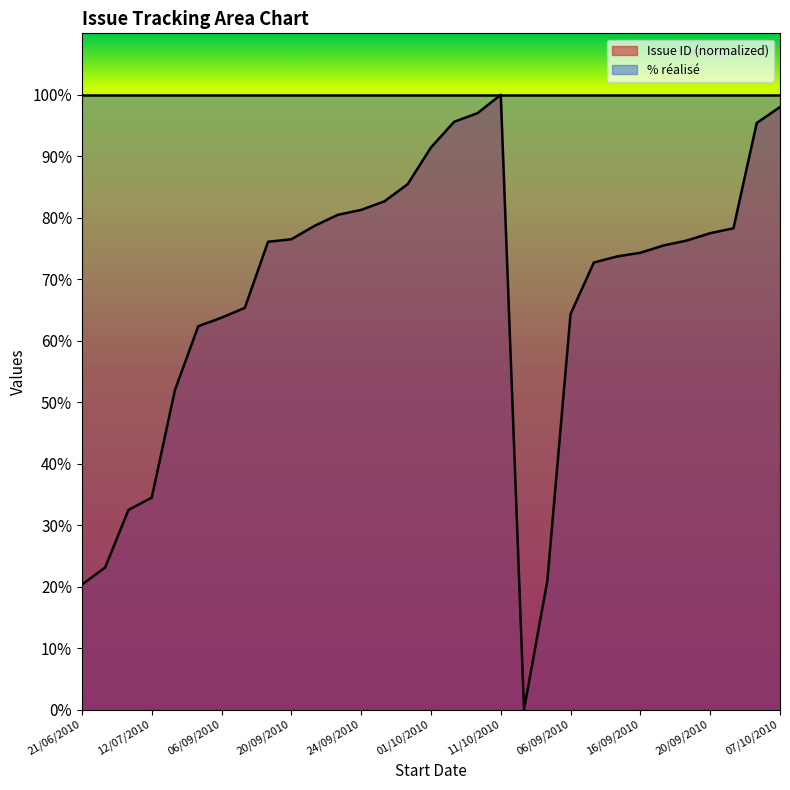

True or false: there are more than 2 points higher than both neighbors.

False